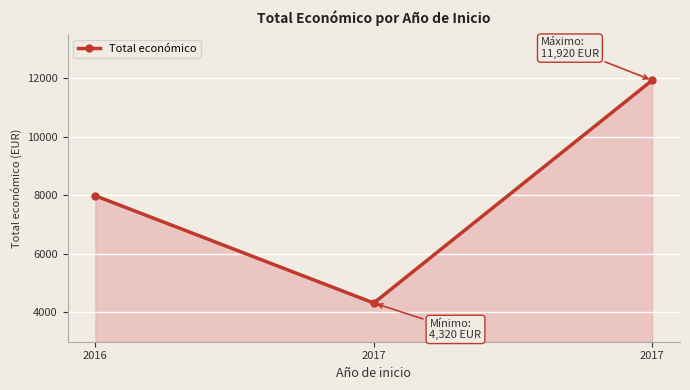

How many distinct data groups are displayed?

1